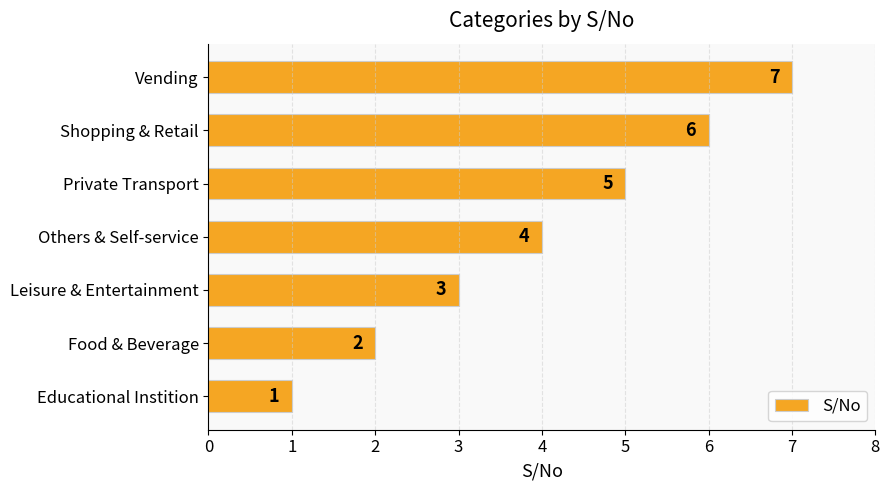

Is it true that the value at Private Transport is 5?

True